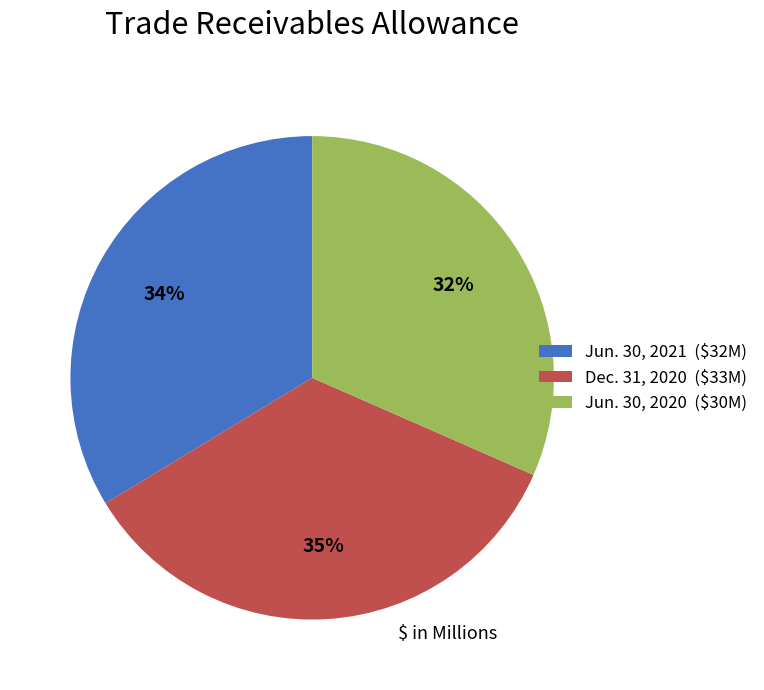

To the nearest percent, what percentage of the pie is Dec. 31, 2020?

35%